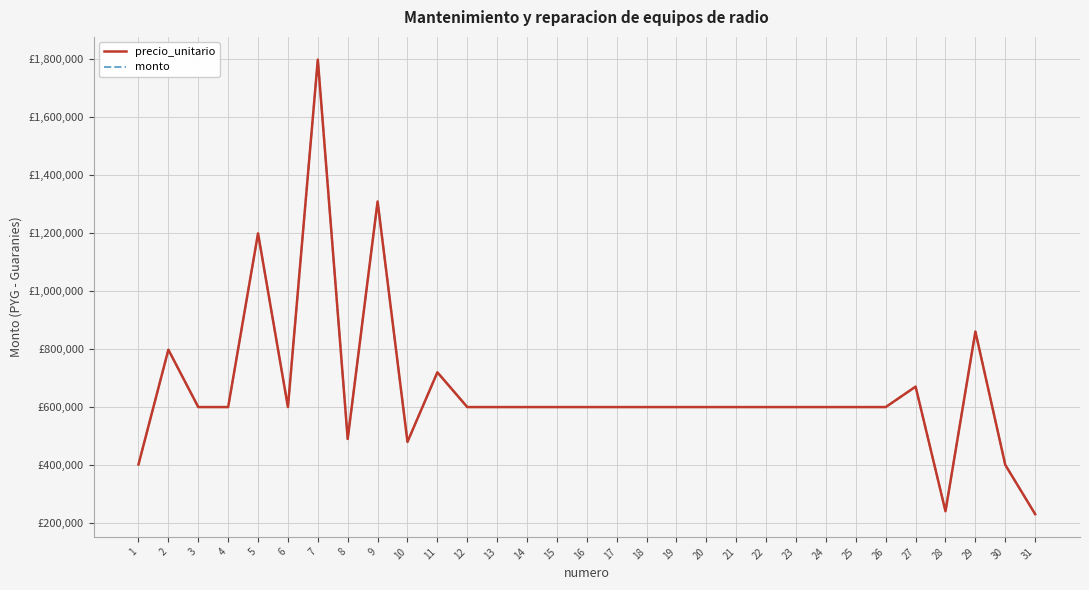

Does the chart have visible grid lines?

Yes